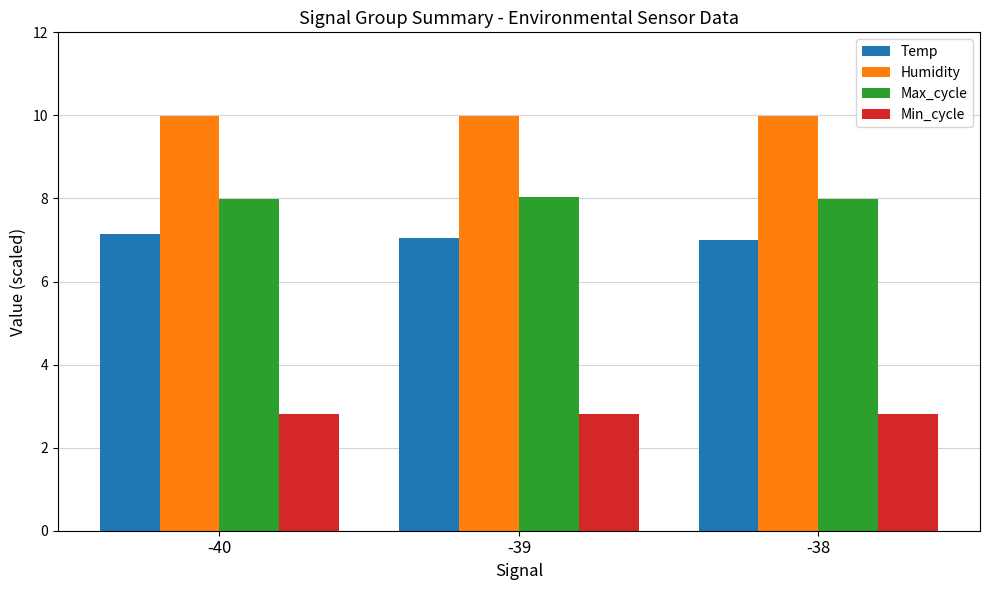

How many bars are there in each group?

4